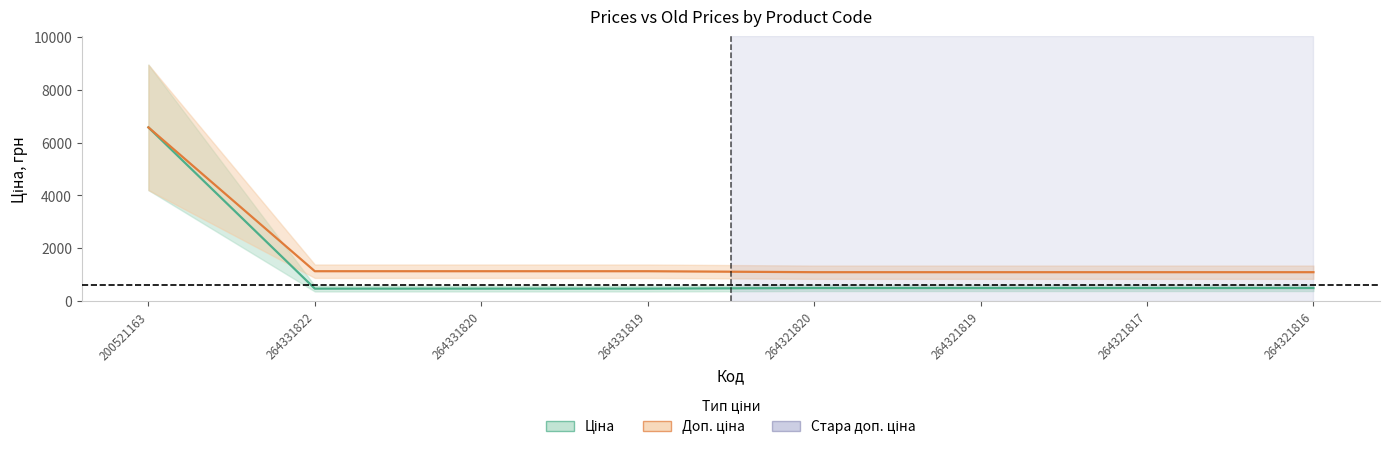

What is the difference between the second highest and minimum values in the Стара ціна series?

36.8